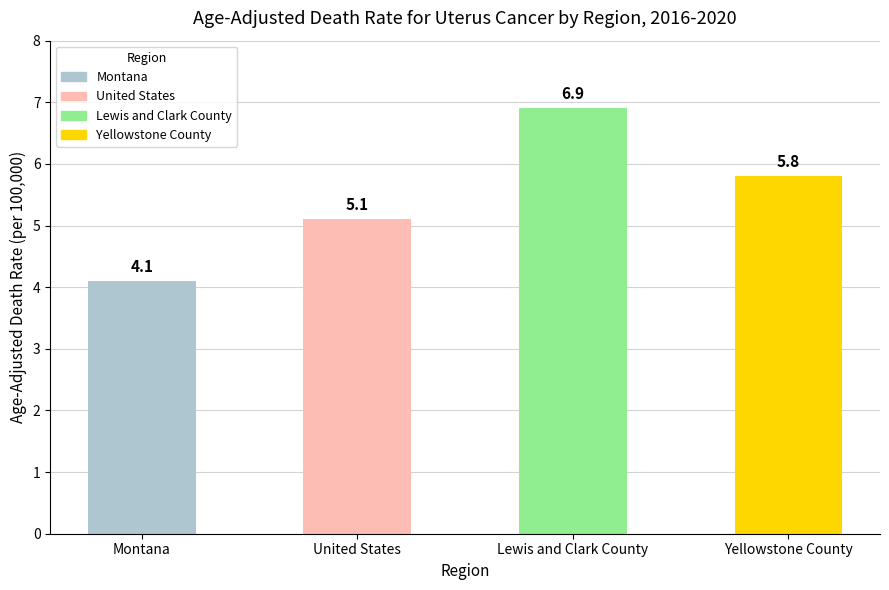

Reading right to left, what are all the values shown in this chart?

Yellowstone County=5.8	Lewis and Clark County=6.9	United States=5.1	Montana=4.1